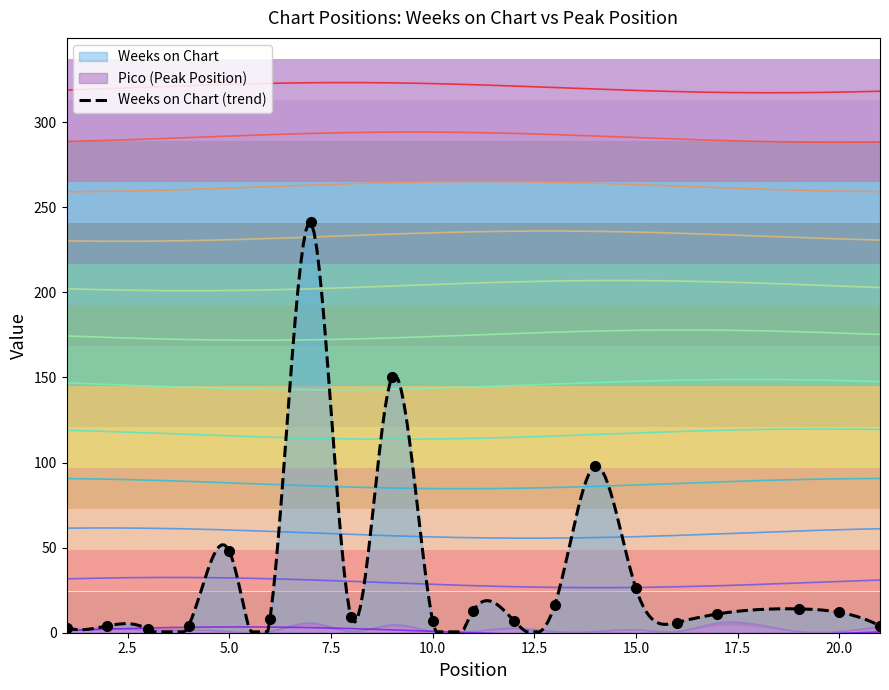

Where is the data nearest to the value 121?

14